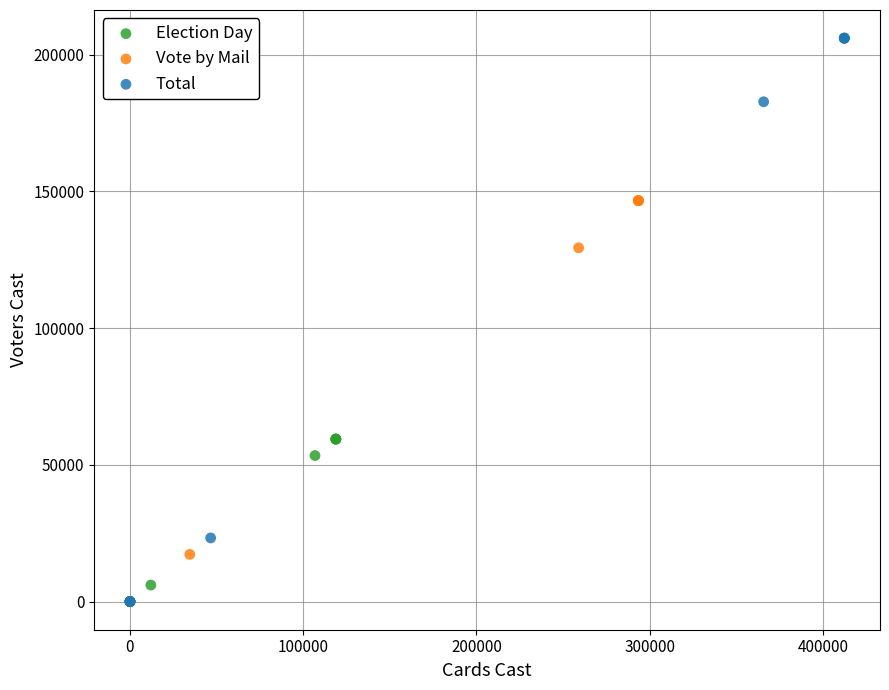

Which series has the largest Y range (max minus min)?

Total